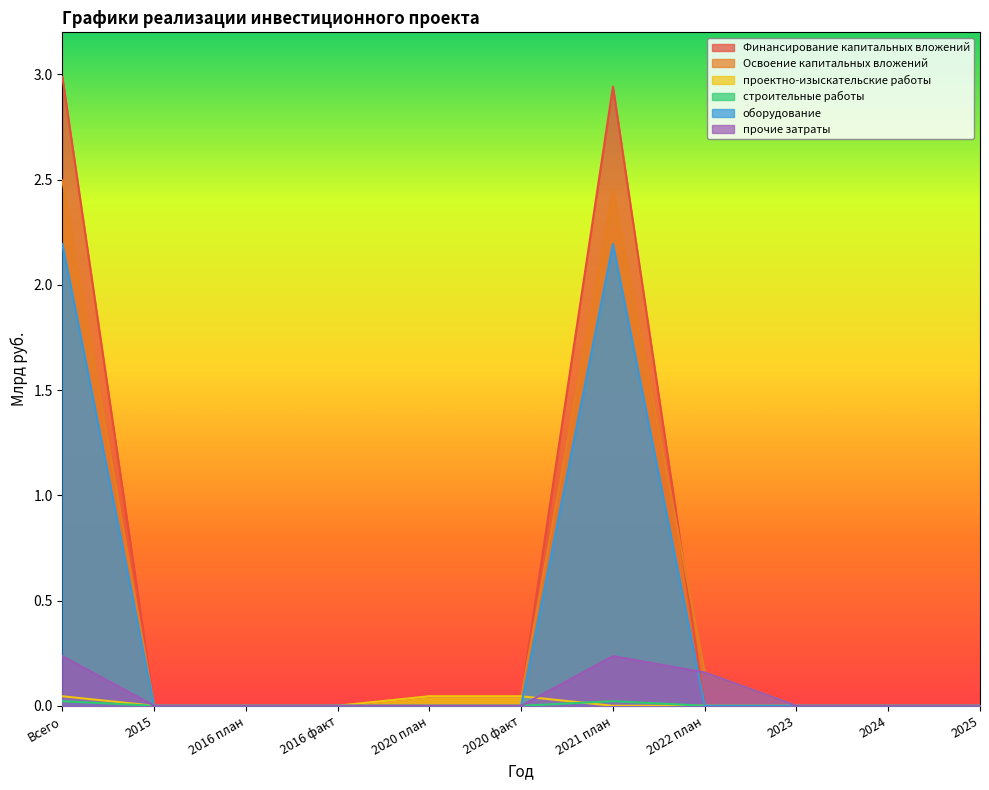

What is the maximum value for Освоение капитальных вложений?

2.5